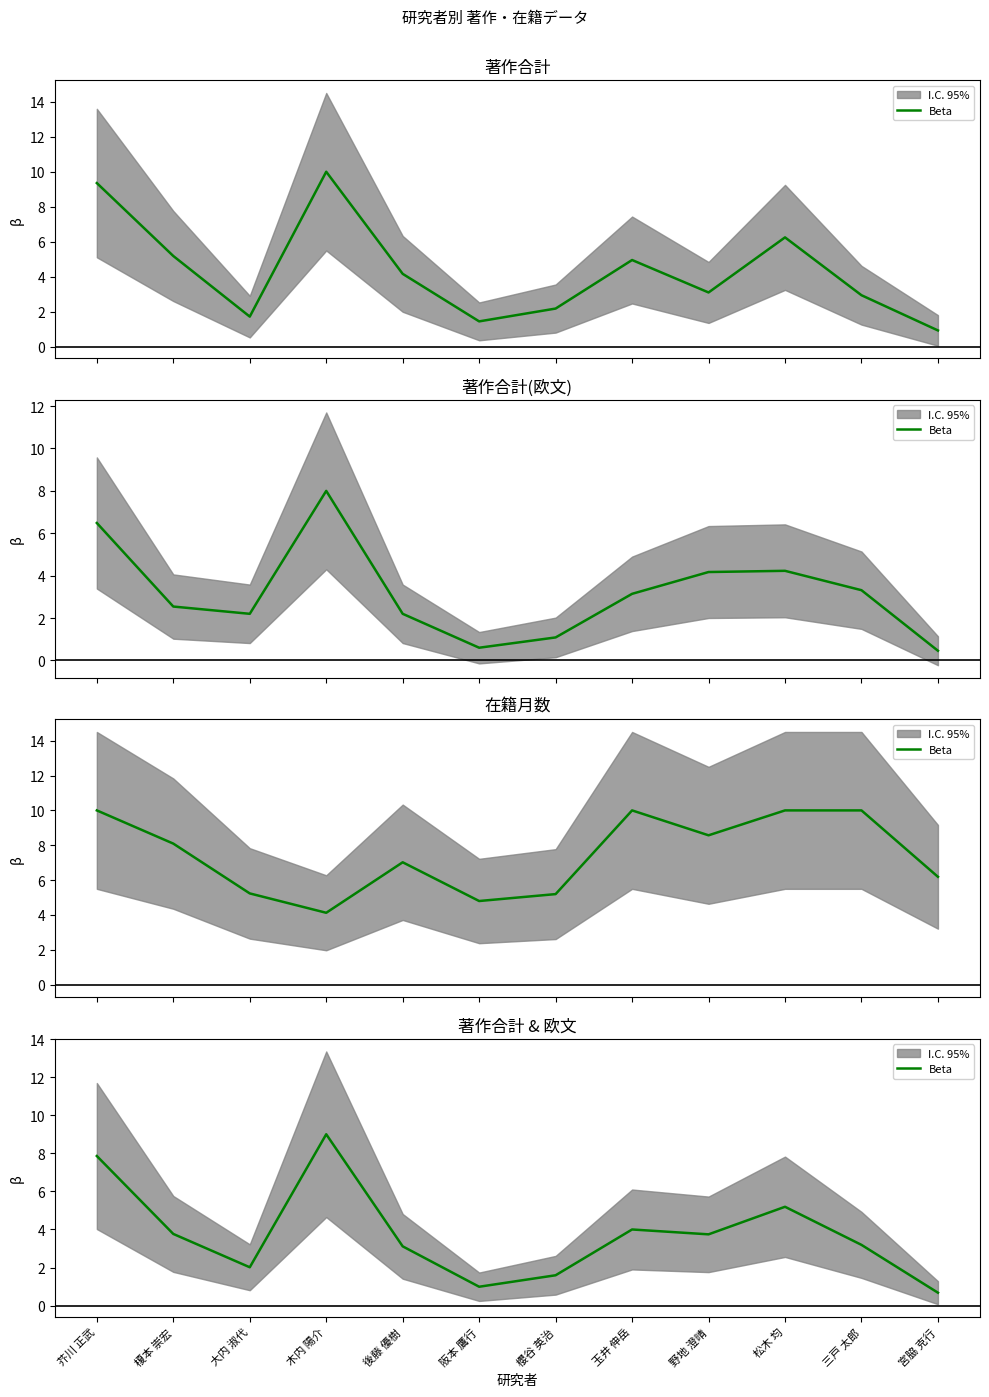

List the labels in order of value, largest first.

木内 陽介, 芥川 正武, 松木 均, 玉井 伸岳, 榎本 崇宏, 野地 澄晴, 三戸 太郎, 後藤 優樹, 大内 淑代, 櫻谷 英治, 阪本 鷹行, 宮脇 克行